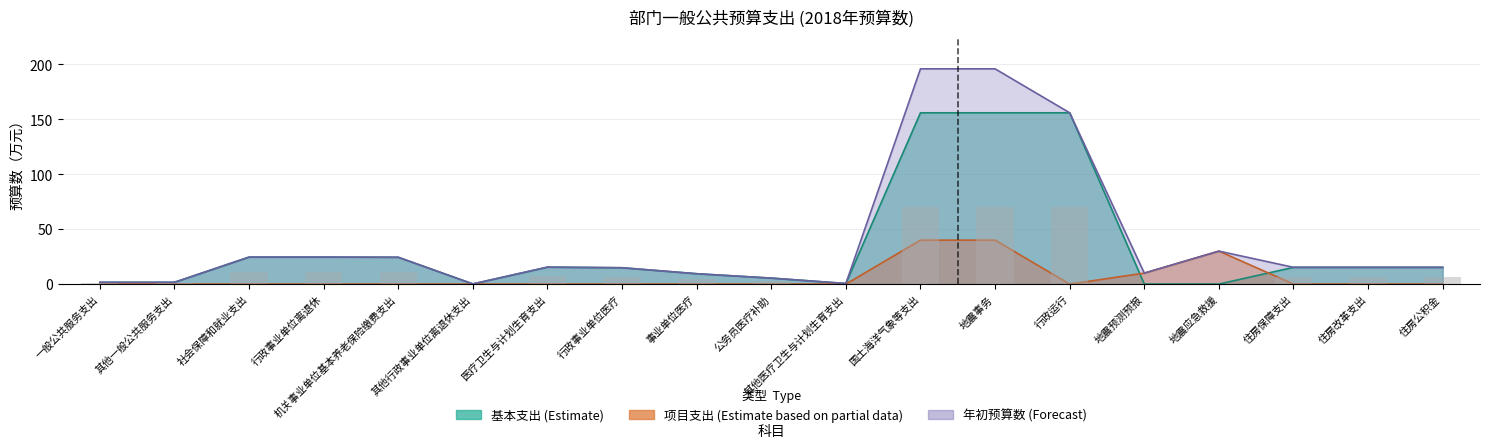

Reading left to right, what are all the values shown in this chart?

基本支出: 1.6	1.6	24.6	24.6	24.4	0.2	15.4	14.9	9.4	5.4	0.6	155.8	155.8	155.8	0.0	0.0	15.2	15.2	15.2
项目支出: 0.0	0.0	0.0	0.0	0.0	0.0	0.0	0.0	0.0	0.0	0.0	40.0	40.0	0.0	10.0	30.0	0.0	0.0	0.0
年初预算数: 1.6	1.6	24.6	24.6	24.4	0.2	15.4	14.9	9.4	5.4	0.6	195.8	195.8	155.8	10.0	30.0	15.2	15.2	15.2